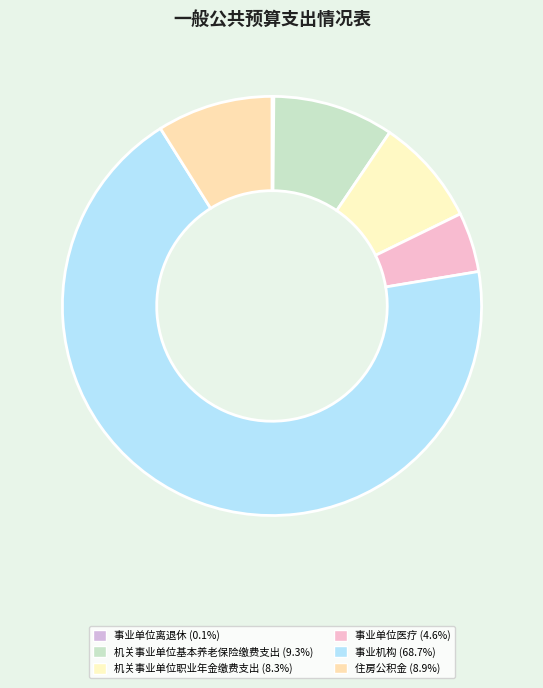

The 机关事业单位基本养老保险缴费支出 slice represents 22% of the pie. True or false?

False